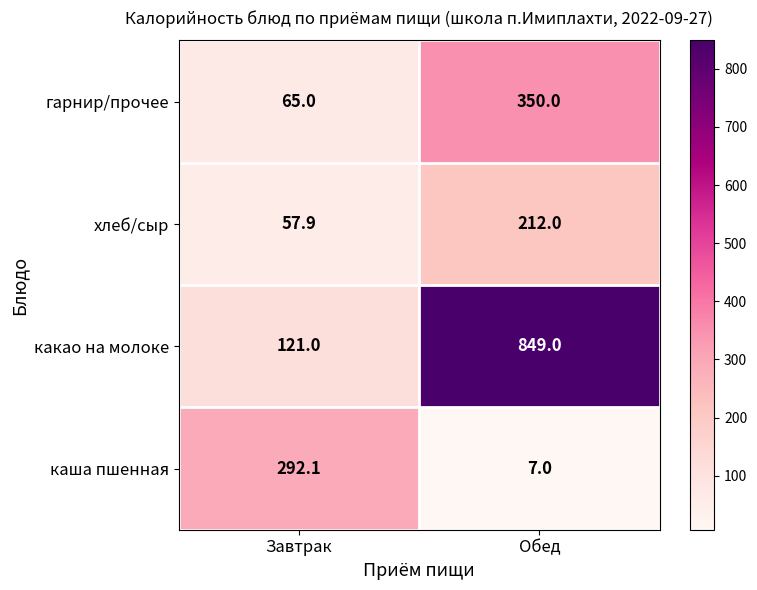

What is the greatest value displayed?

849.0